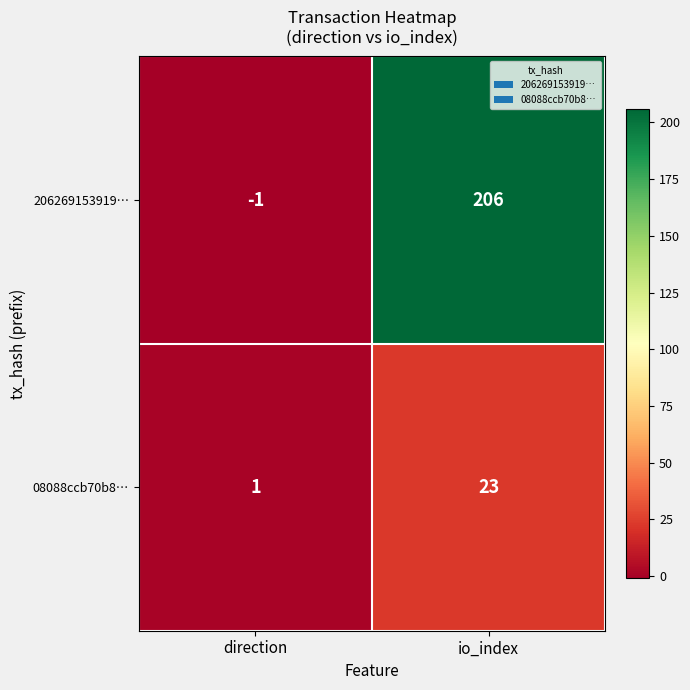

The value of 206269153919… at direction is -1. True or false?

True